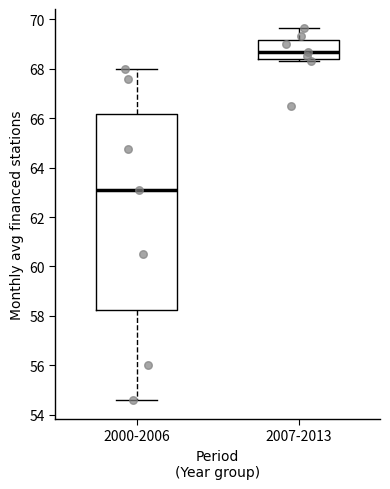

Which box is the tallest, from its lower edge to its upper edge?

2000-2006